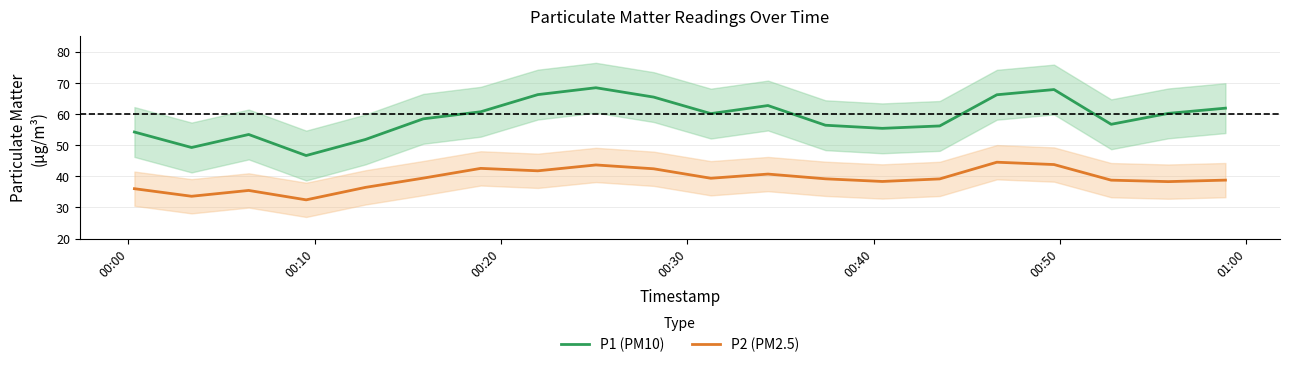

What is the maximum value shown in the chart?

68.4